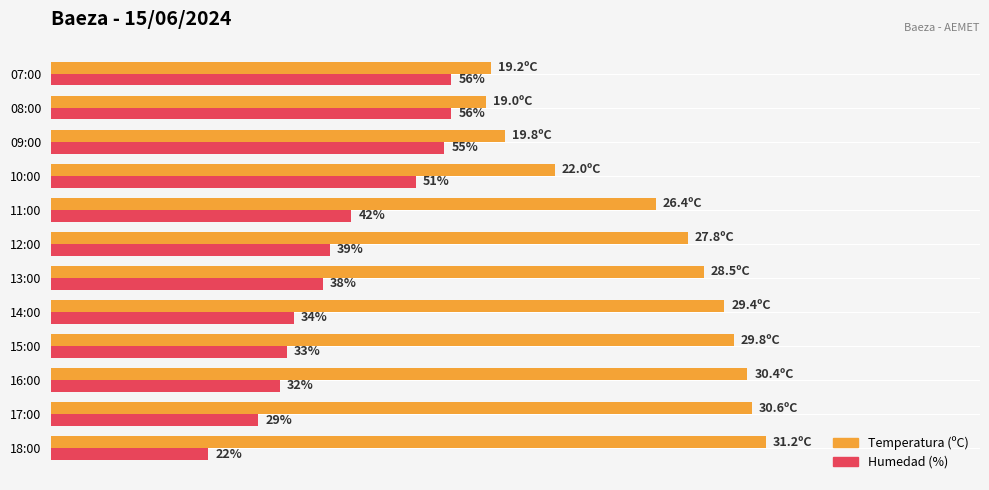

List the series in order of their overall mean, highest first.

Temperatura (ºC), Humedad (%)